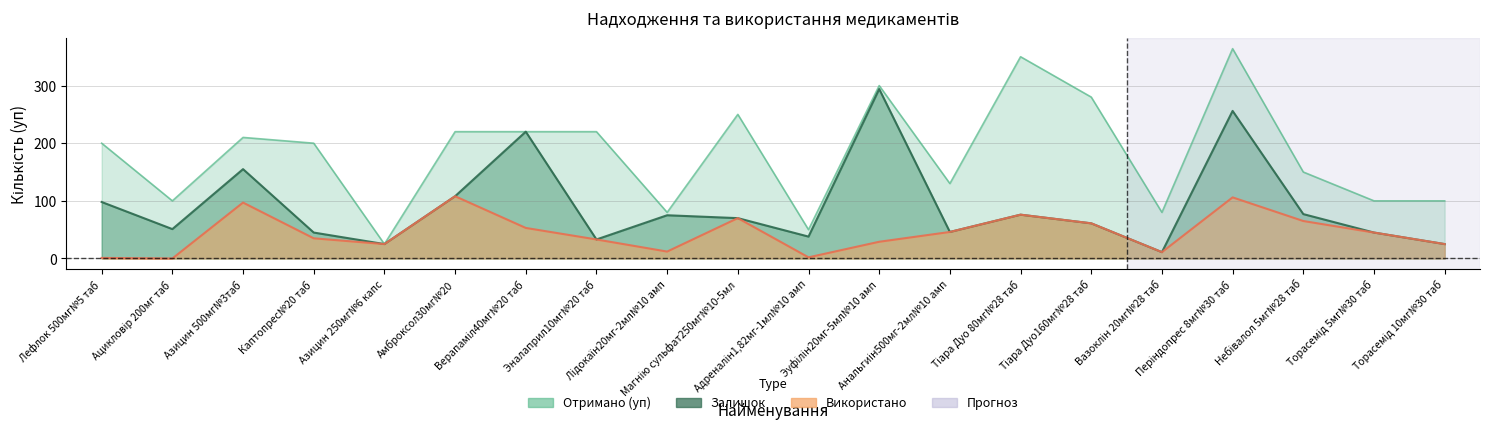

True or false: Отримано (уп) and Залишок intersect in this chart.

False